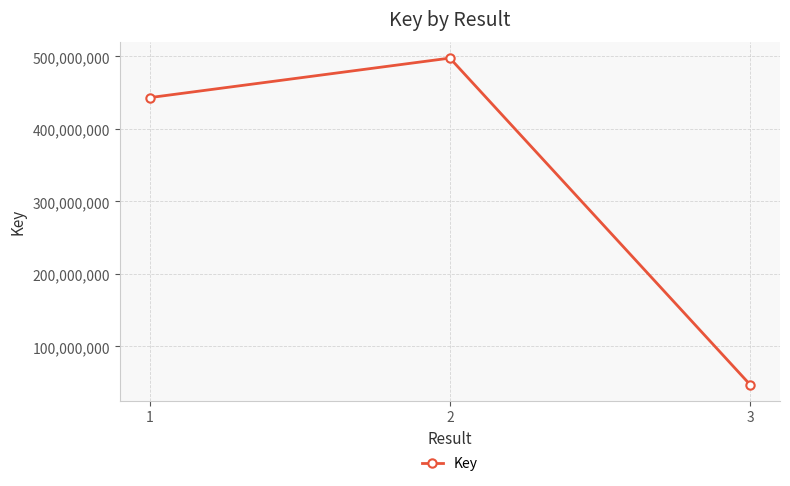

The value at 1 is 443194823. True or false?

True